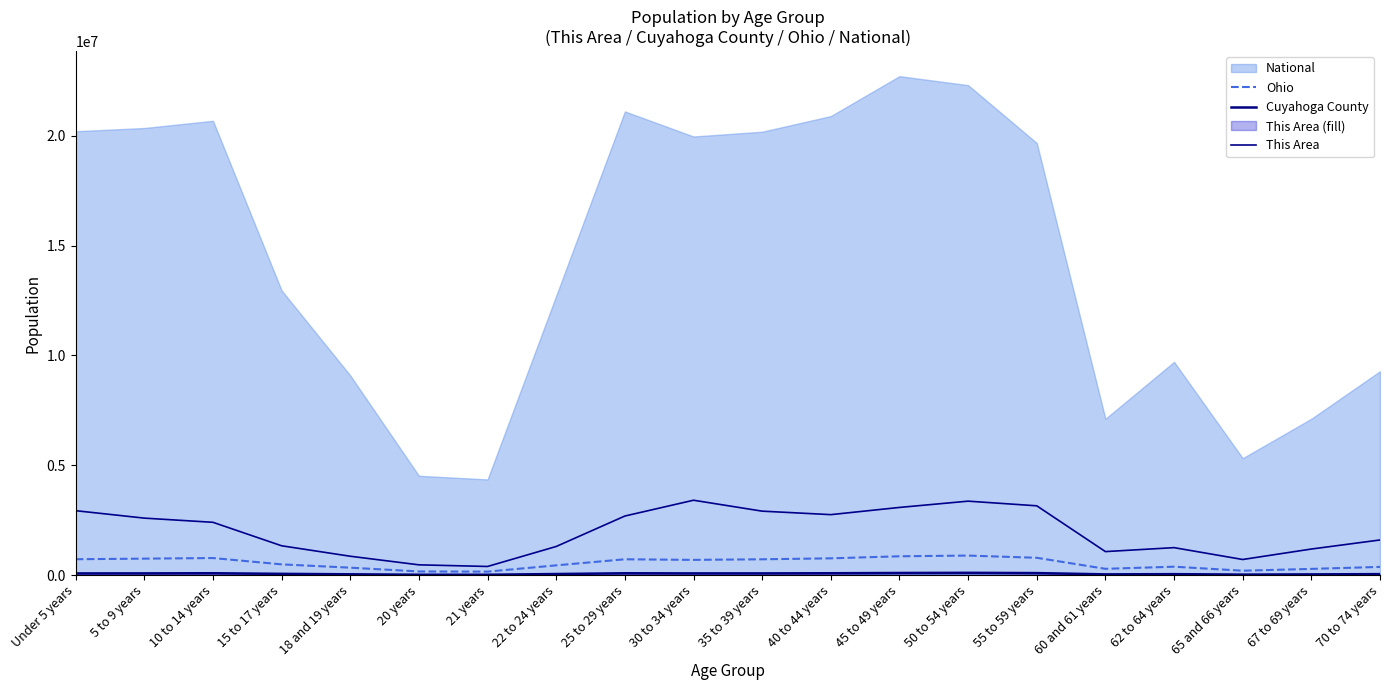

Is it true that This Area equals 4175286.7 at Under 5 years?

False